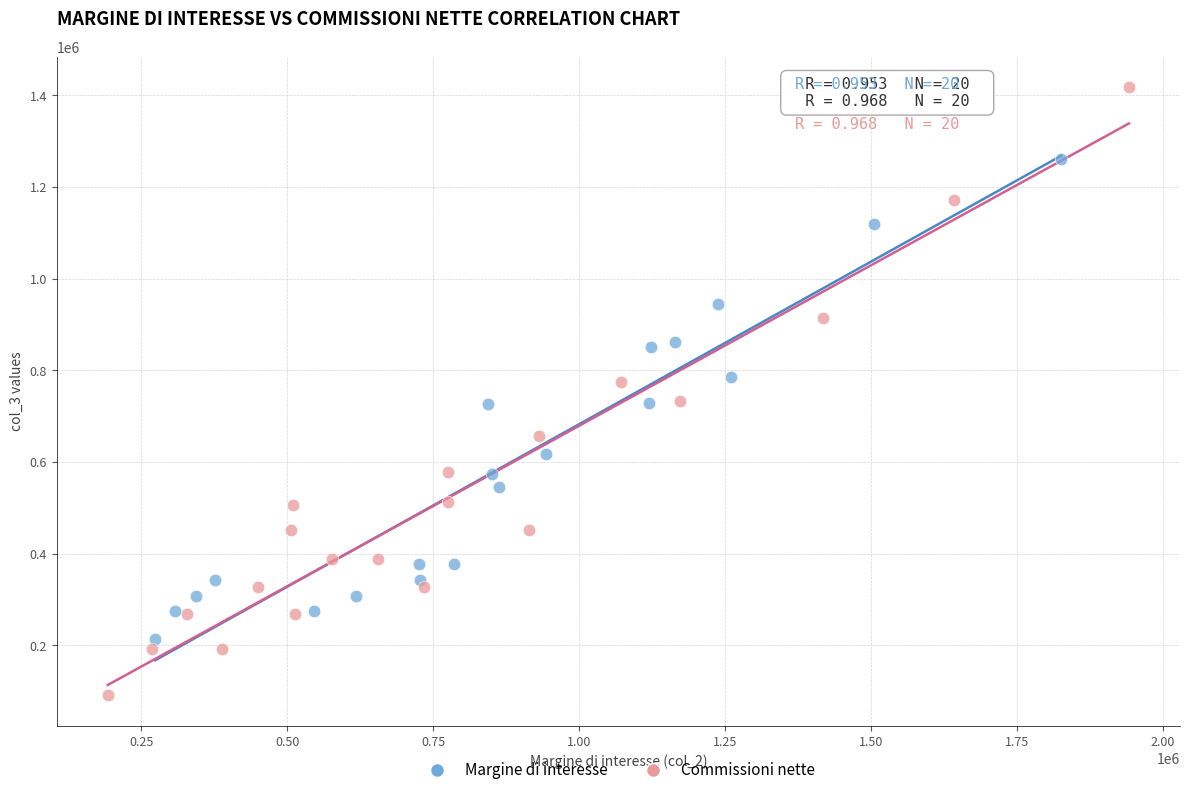

Which series contains the highest Y value?

Commissioni nette